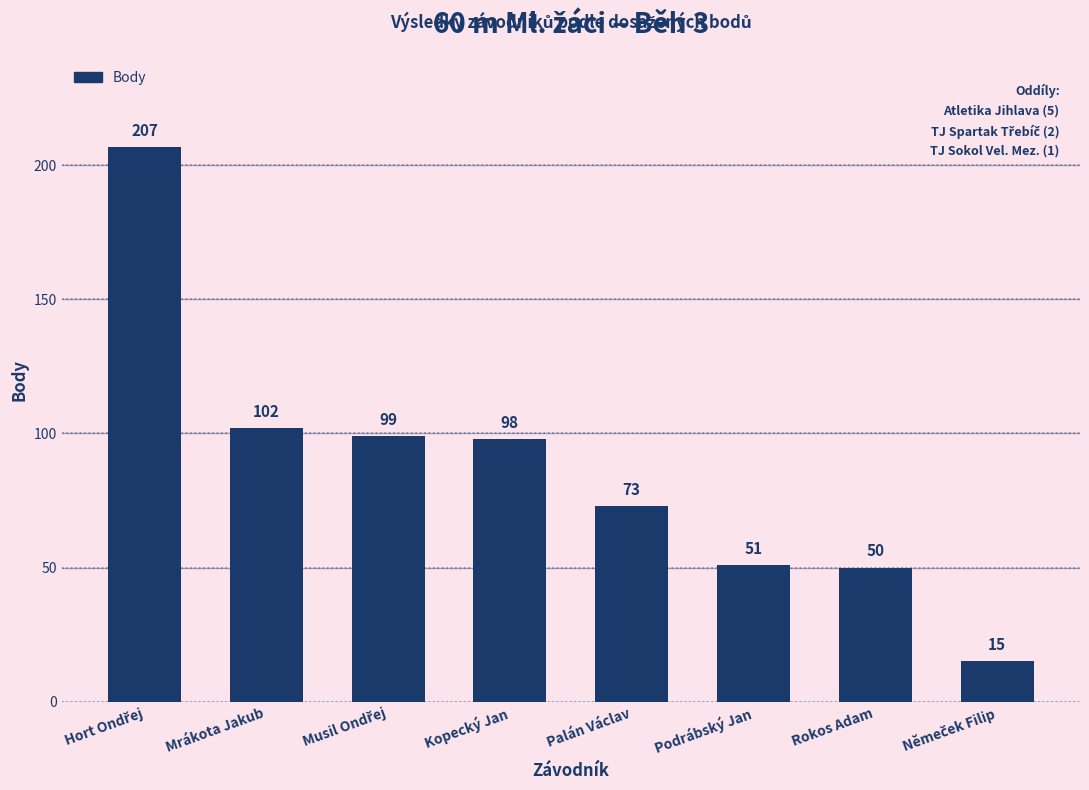

The chart shows a value of 98 at Kopecký Jan. True or false?

True